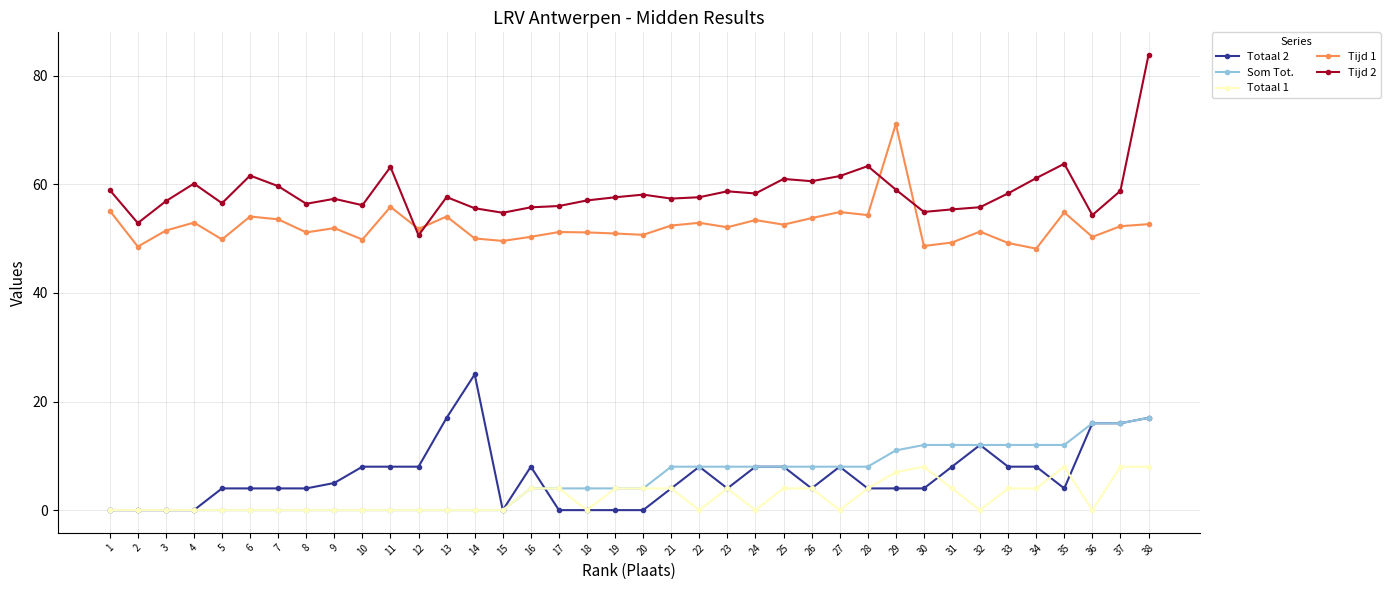

What is the difference between the maximum and minimum values in the Totaal 2 series?

25.0